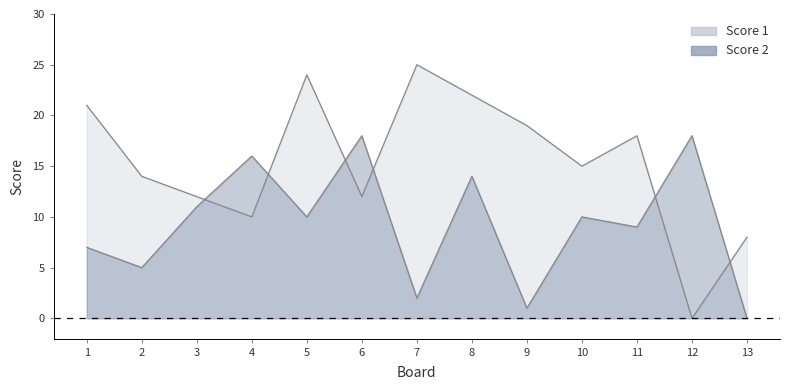

True or false: Score 2 and Score 1 intersect in this chart.

True